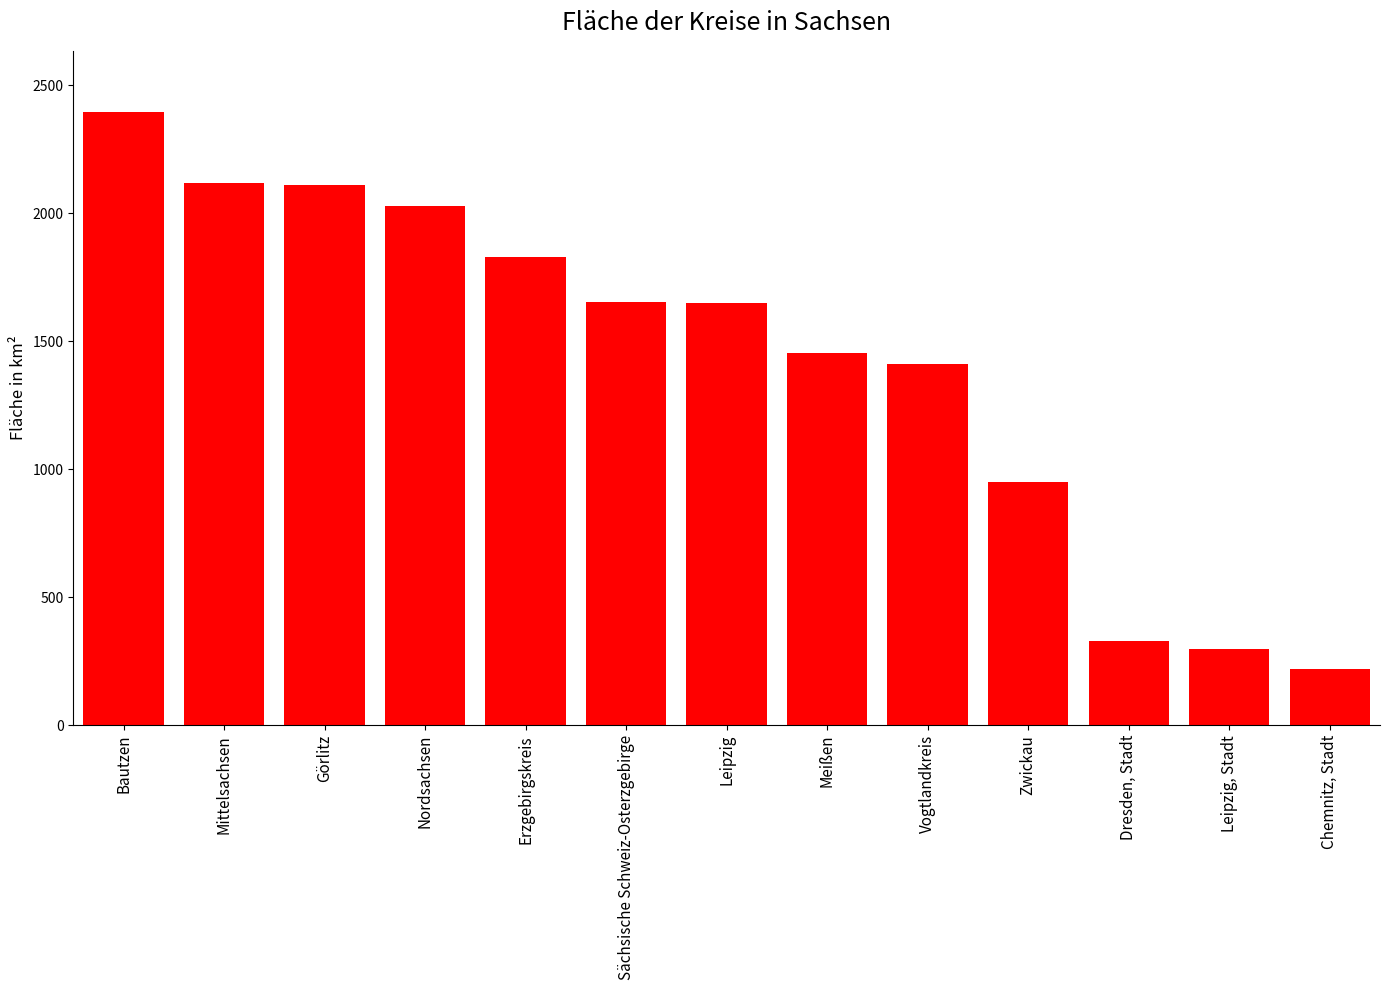

Is it true that the value at Vogtlandkreis is 2408.9?

False